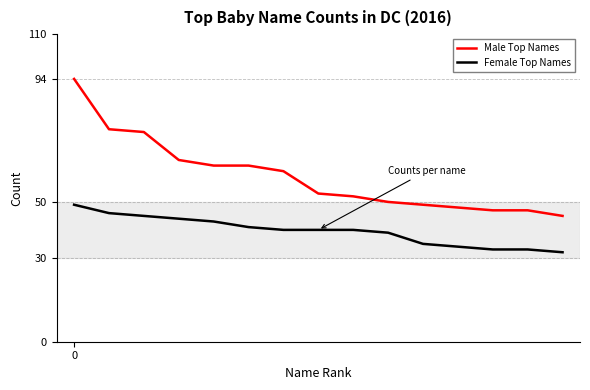

What is the maximum value shown in the chart?

94